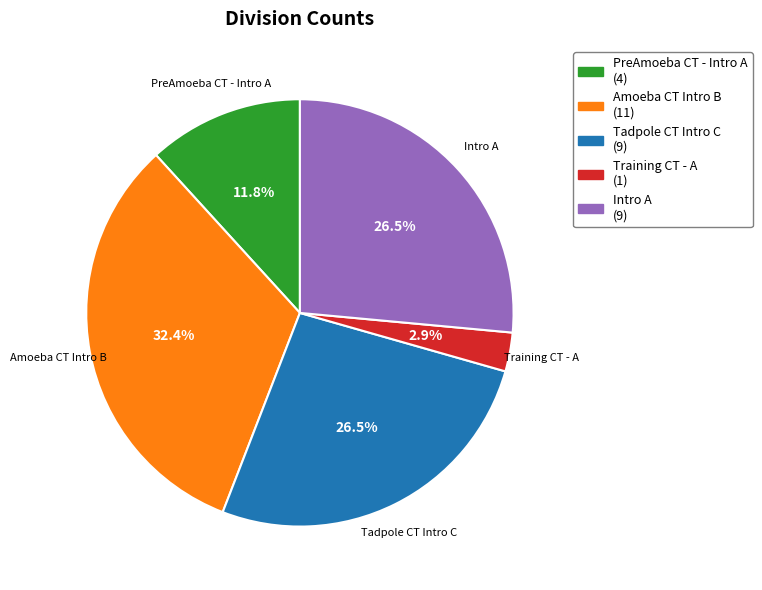

Is it true that Tadpole CT Intro C is 17% of the pie?

False